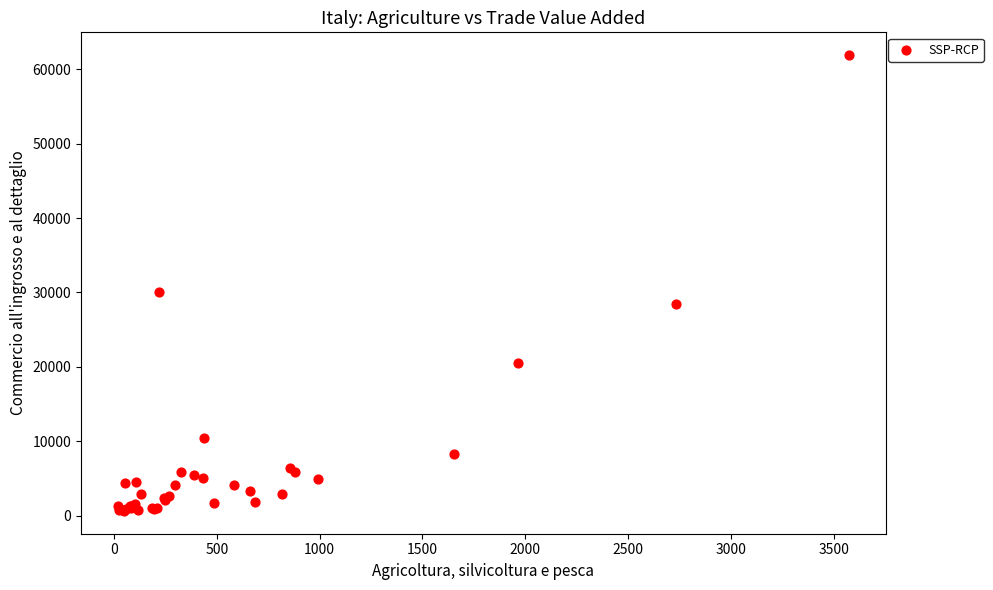

What Y value in the scatter plot is closest to 31269?

30033.7